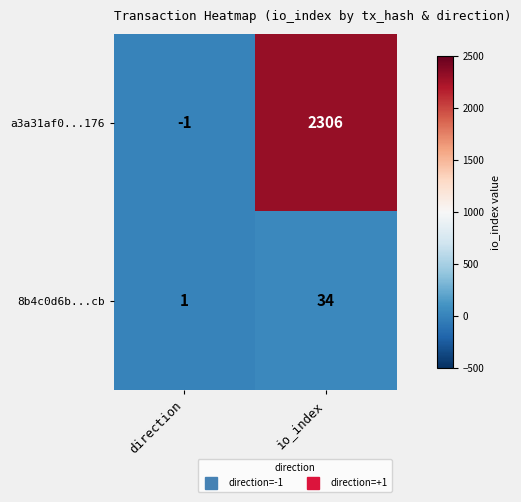

At which label is 8b4c0d6b...cb closest to 17?

direction